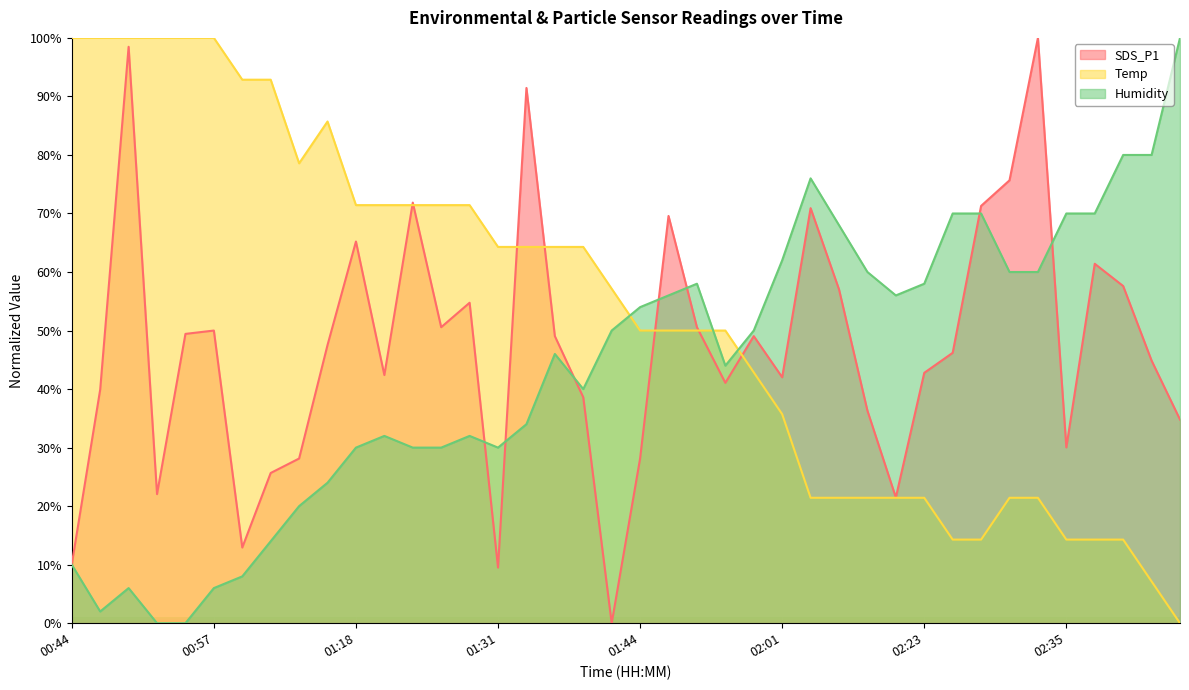

The value of Temp at 01:23 is 71.4. True or false?

True